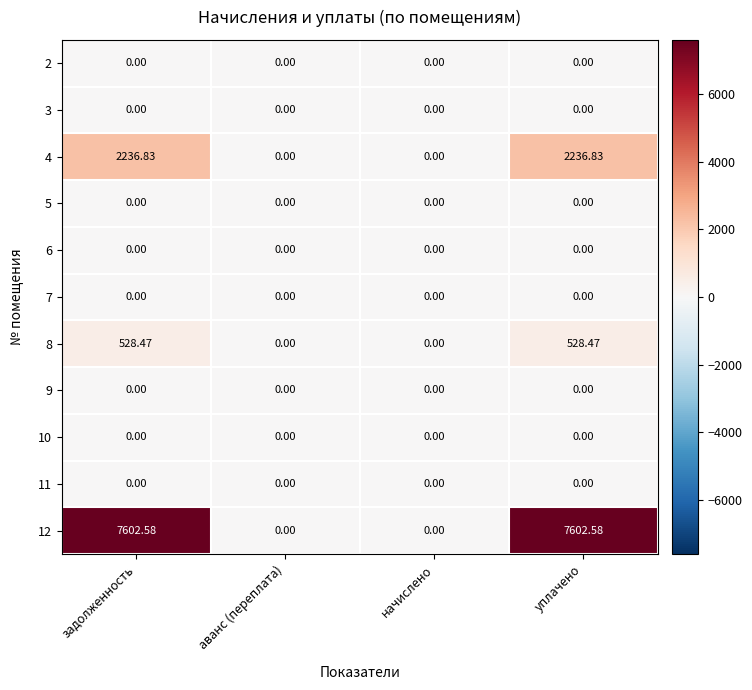

At how many categories does at least one series exceed 7517?

2